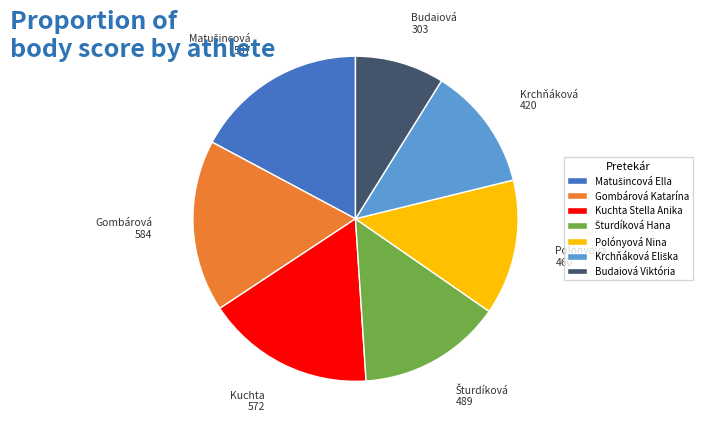

What is the smallest slice in the pie chart?

Budaiová Viktória